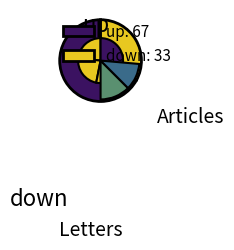

How many segments does this pie chart have?

2